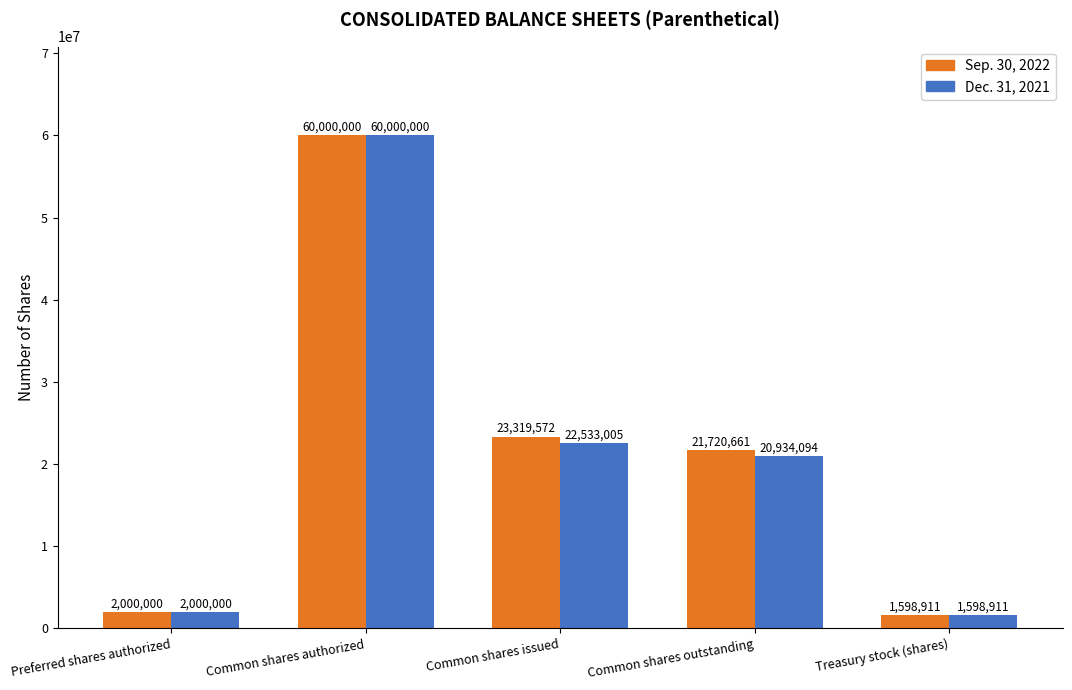

Which series has the largest total across all categories?

Sep. 30, 2022